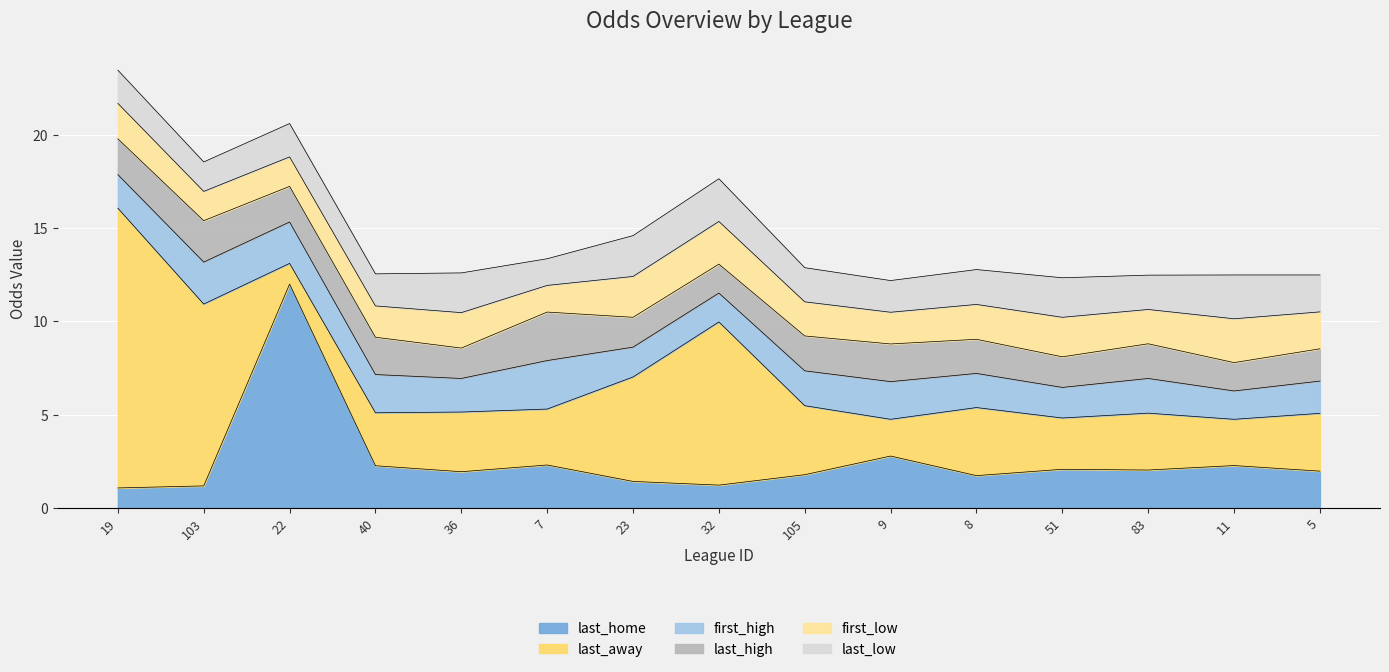

Between 103 and 105, which series saw the biggest shift?

last_away